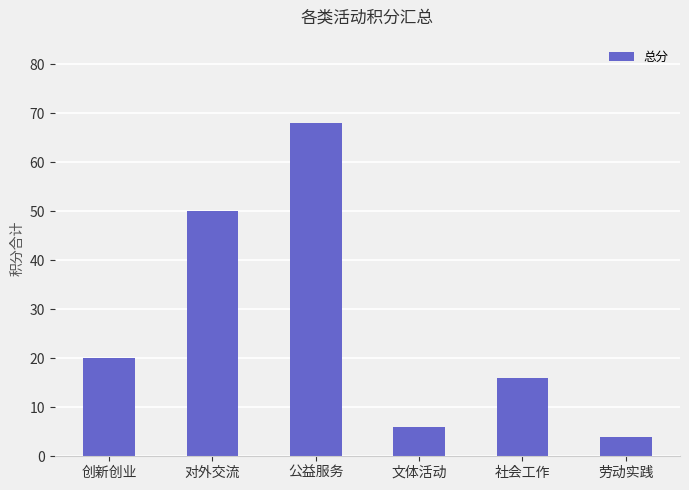

Which has a higher value, 文体活动 or 对外交流?

对外交流